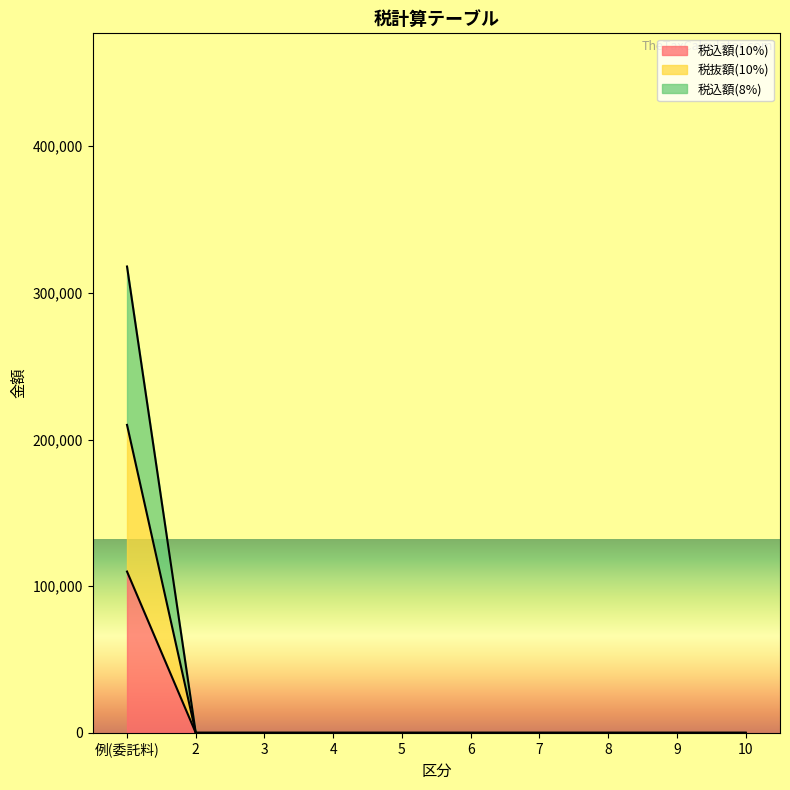

Is it true that 税込額(8%) equals -117861 at 4?

False